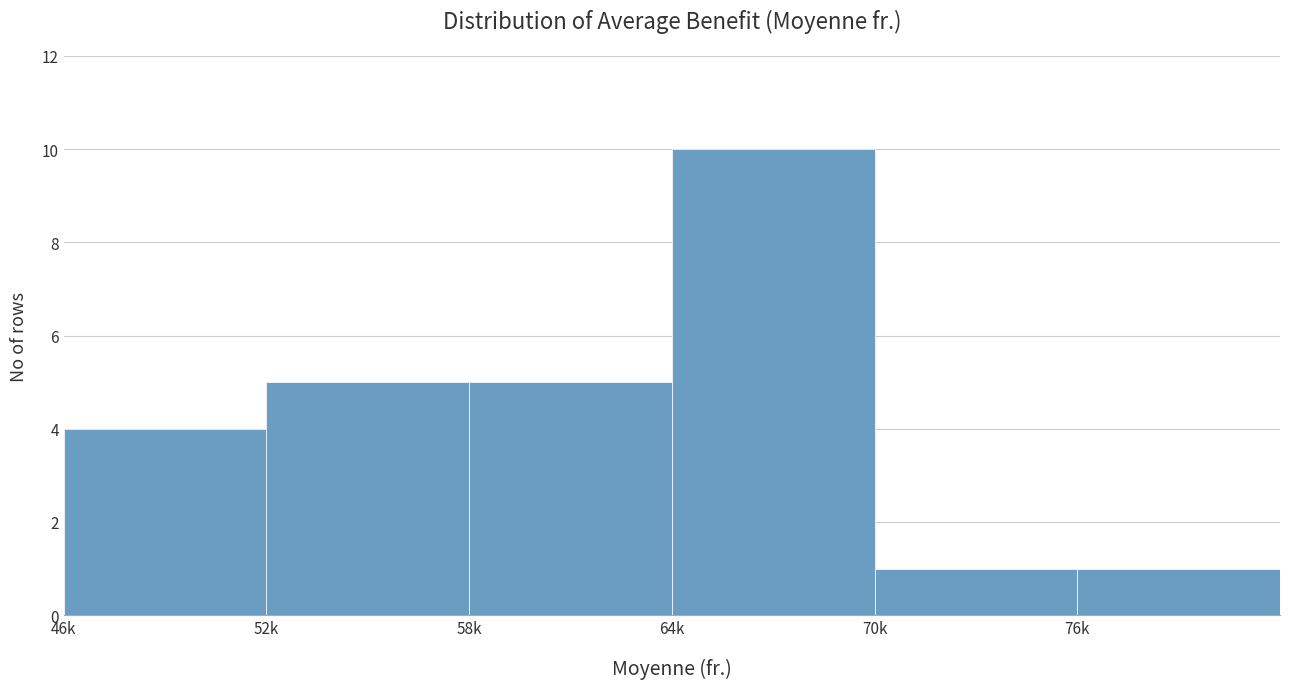

Reading left to right, what are all the values shown in this chart?

4	5	5	10	1	1